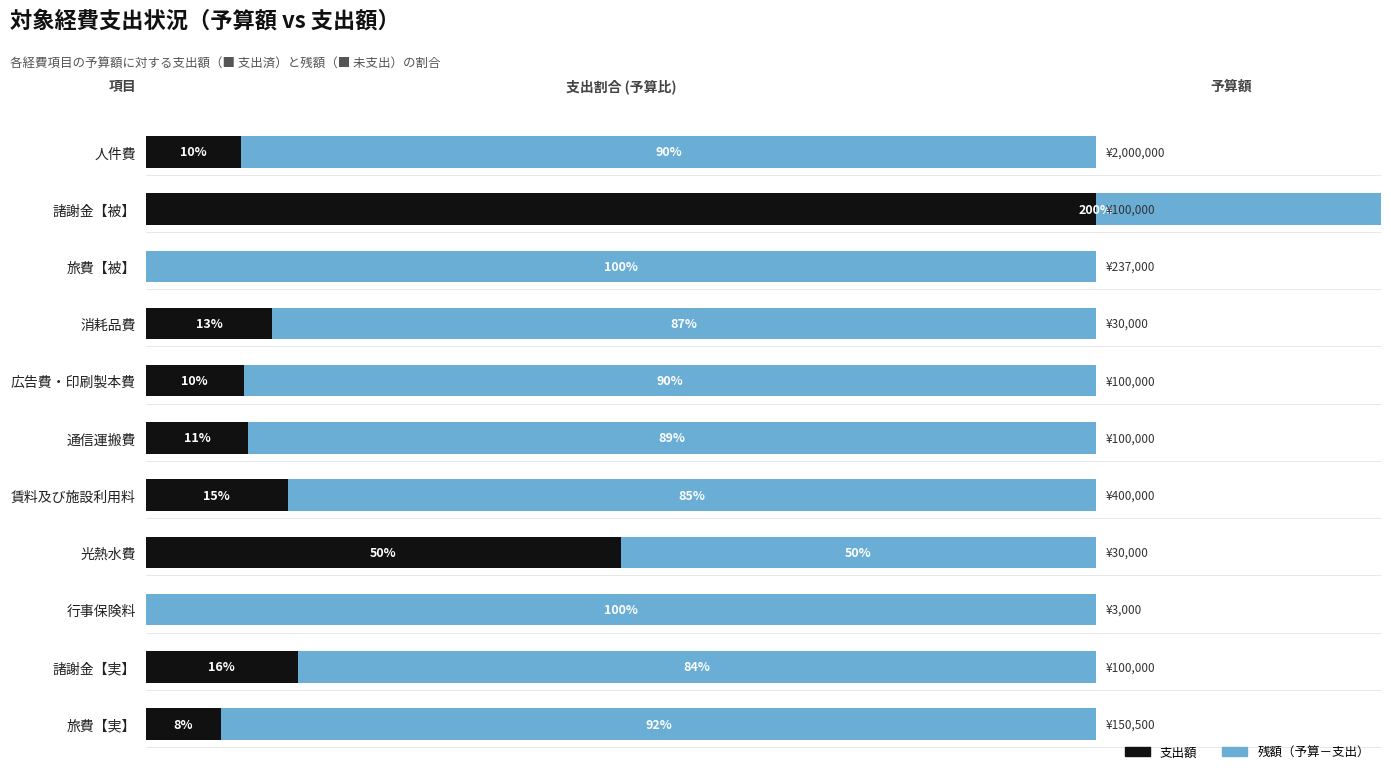

Is it true that 残額（予算－支出） equals -100.0 at 諸謝金【被】?

True